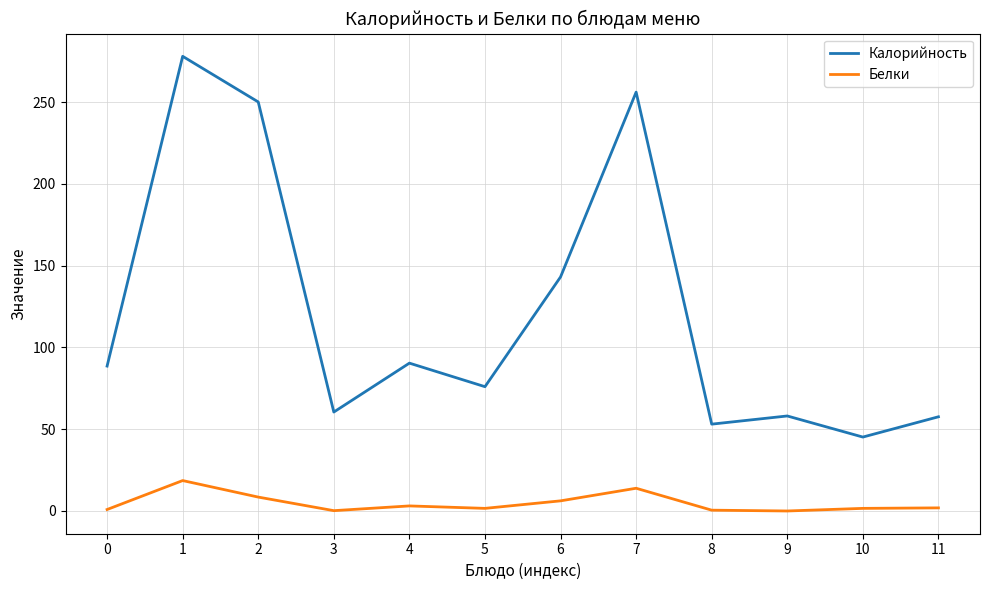

How many categories are shown in the chart?

12